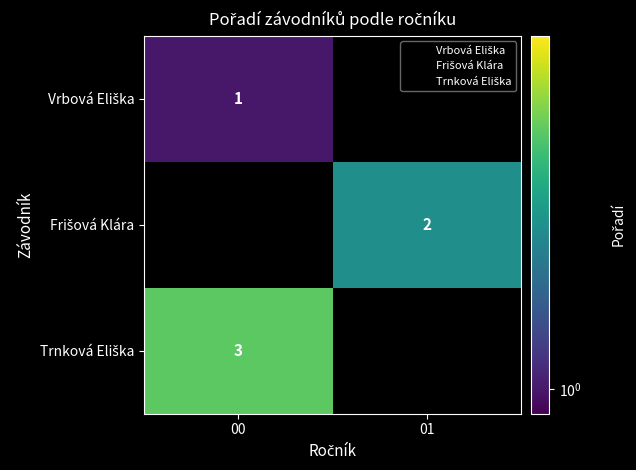

What is the difference between the highest and lowest values at 00?

2.0